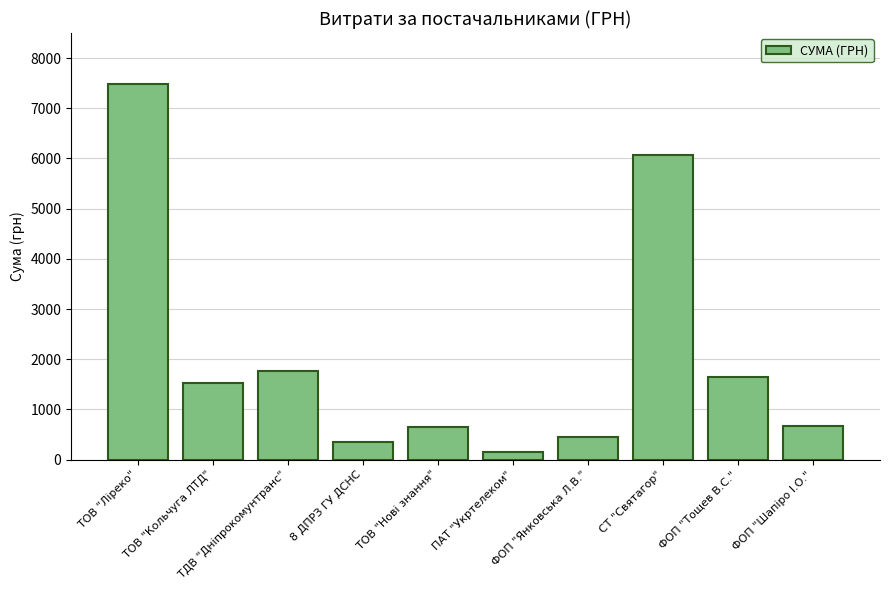

Which label corresponds to the smallest value in the chart?

ПАТ "Укртелеком"